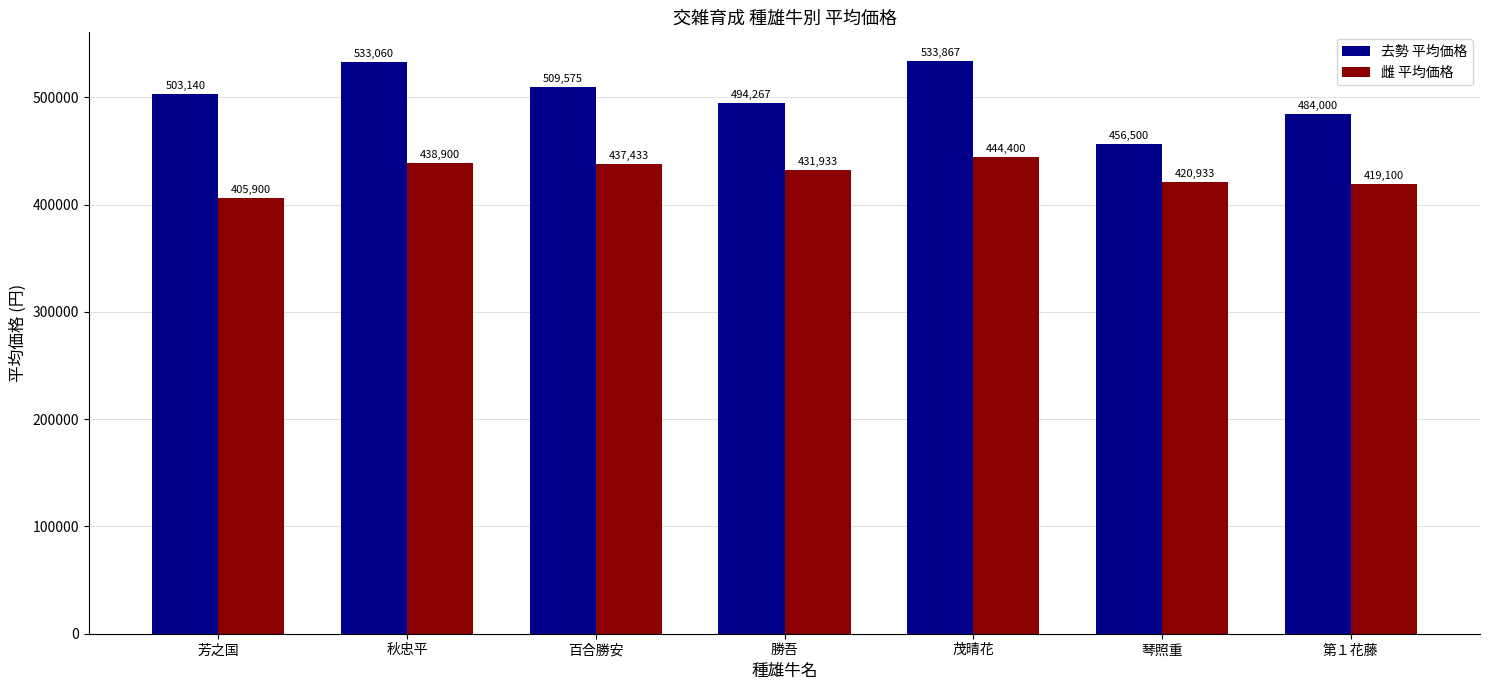

Rank the categories by 去勢 平均価格 value from highest to lowest.

茂晴花, 秋忠平, 百合勝安, 芳之国, 勝吾, 第１花藤, 琴照重